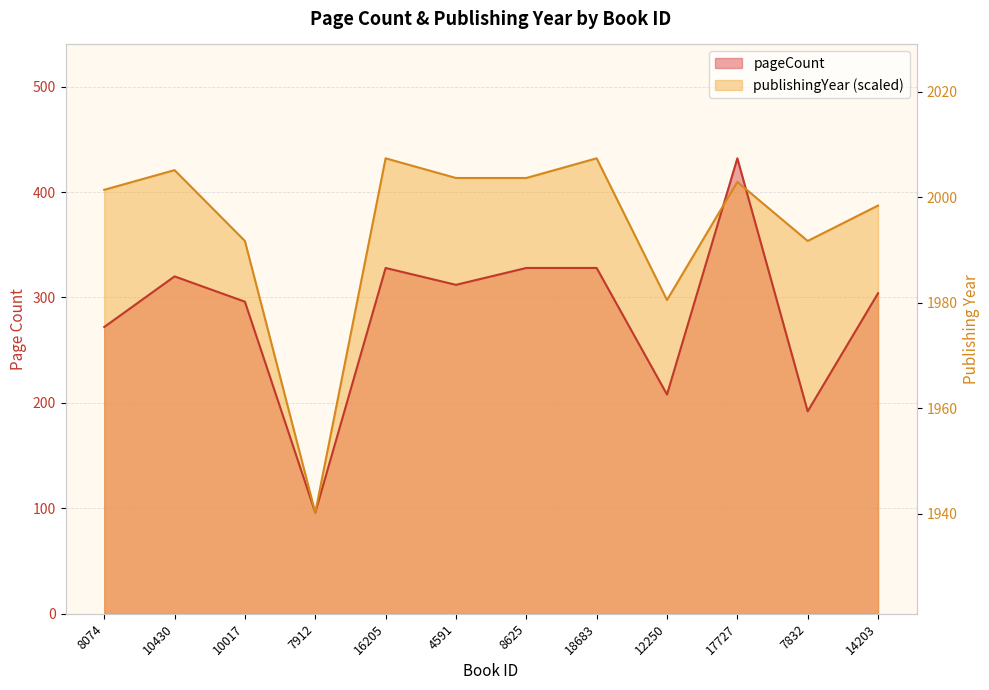

Where is publishingYear nearest to the value 264?

12250